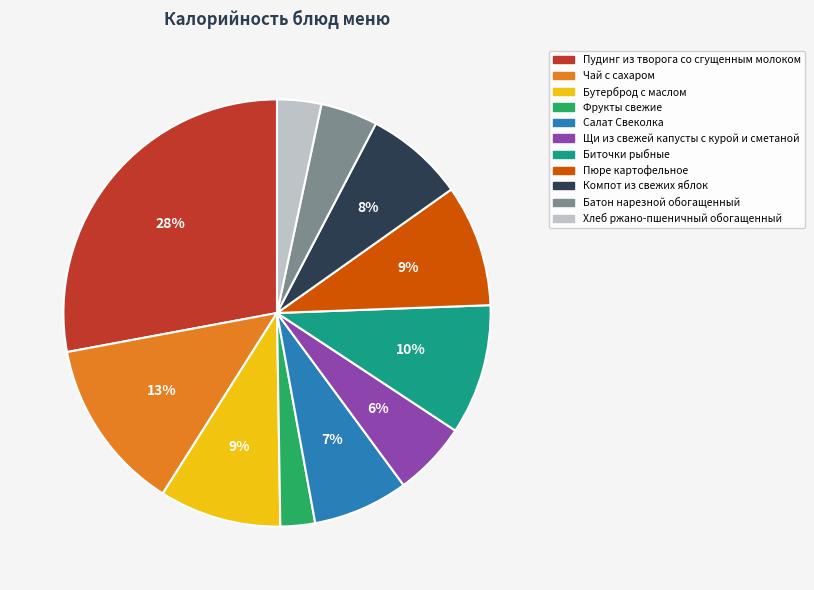

To the nearest percent, what is the difference between the Пудинг из творога со сгущенным молоком and Батон нарезной обогащенный slice percentages?

24%